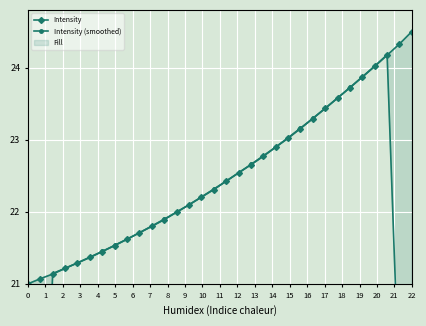

Is it true that Intensity (smoothed) equals 14.4 at 25?

False